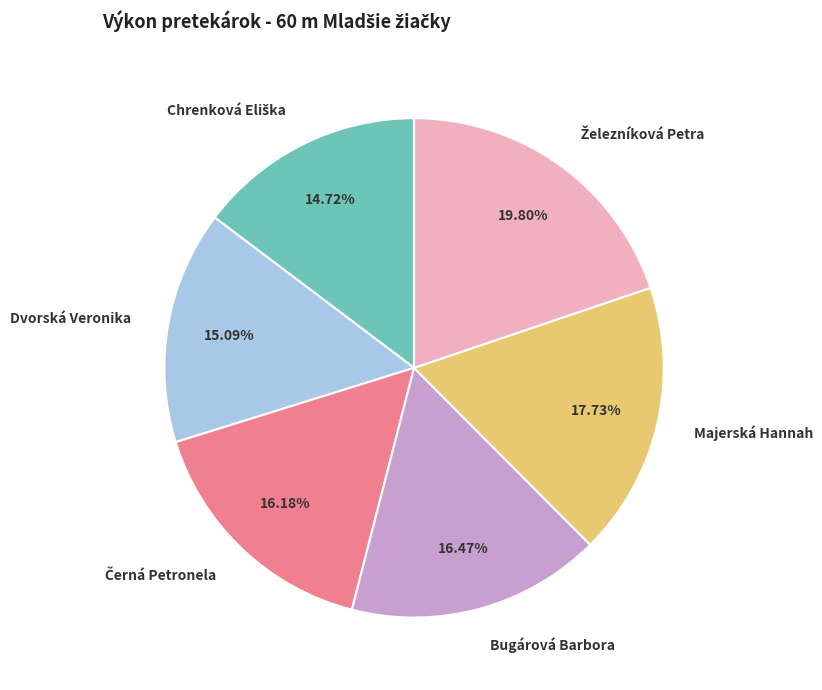

What is the ratio of the value at Bugárová Barbora to the value at Dvorská Veronika?

1.1